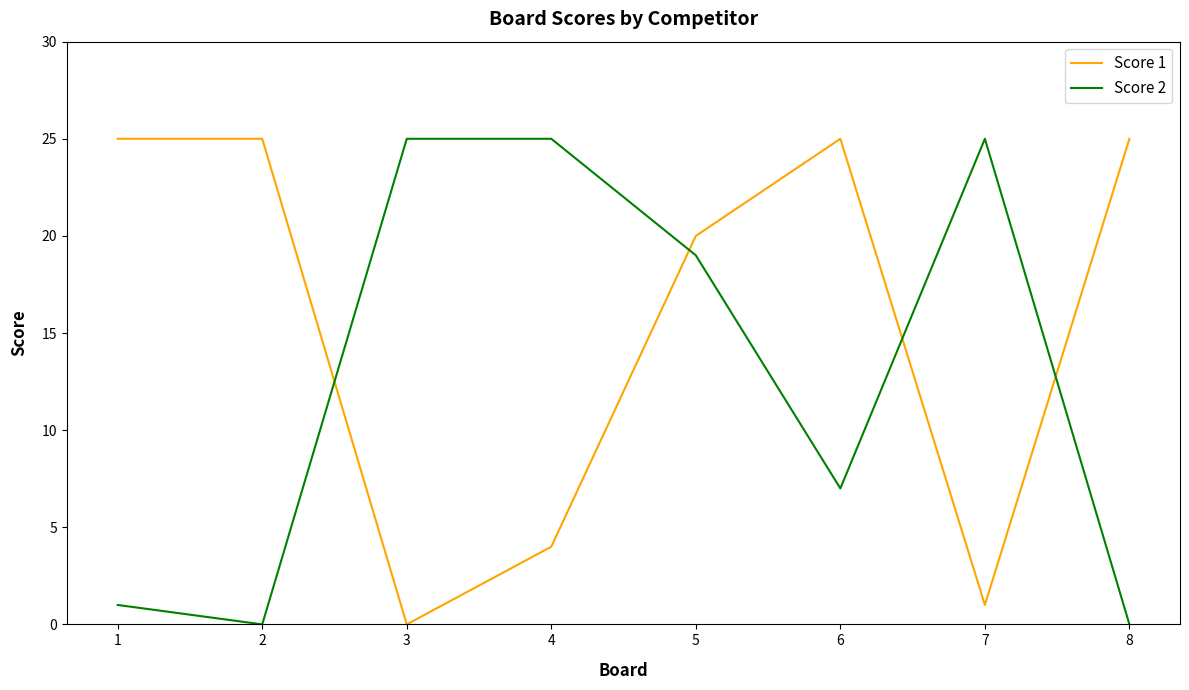

What is the difference between the highest and lowest values at 4?

21